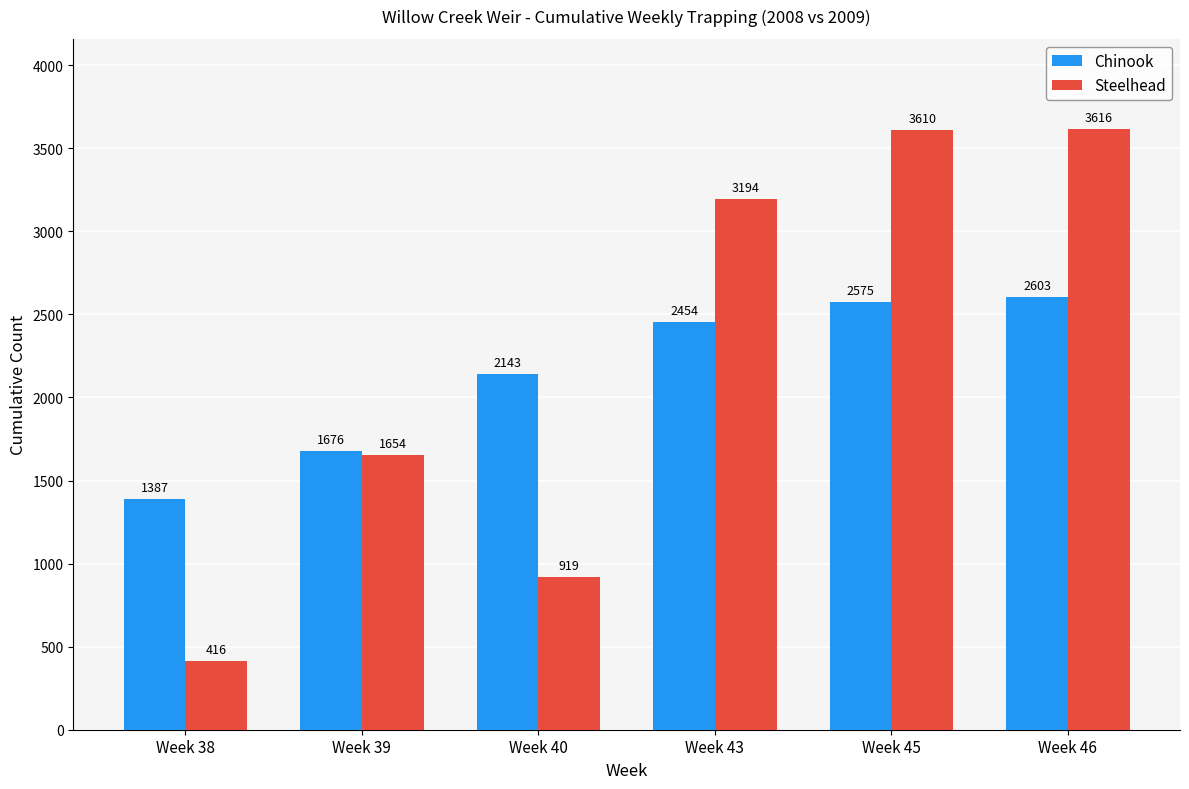

Does the chart contain stacked bars?

No